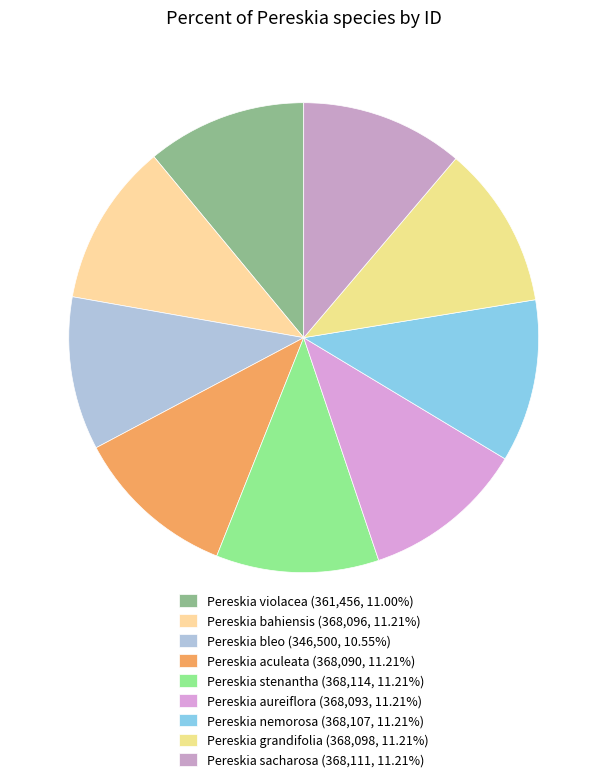

Which has a higher value, Pereskia bleo or Pereskia aureiflora?

Pereskia aureiflora